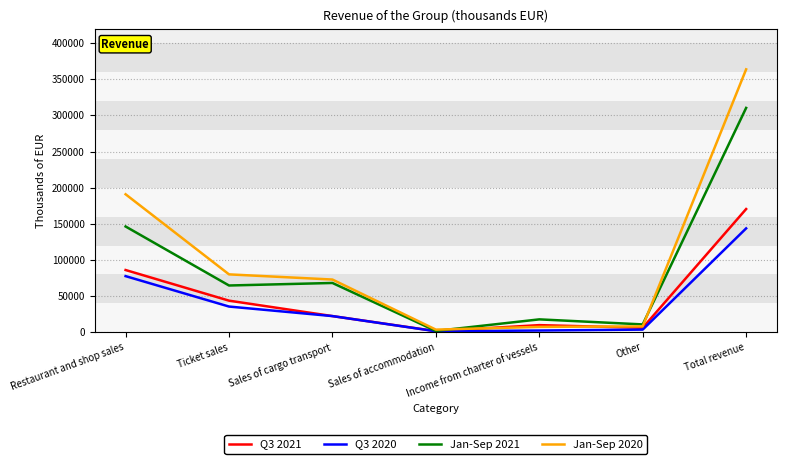

How many intersections are there between Q3 2021 and Jan-Sep 2020?

2